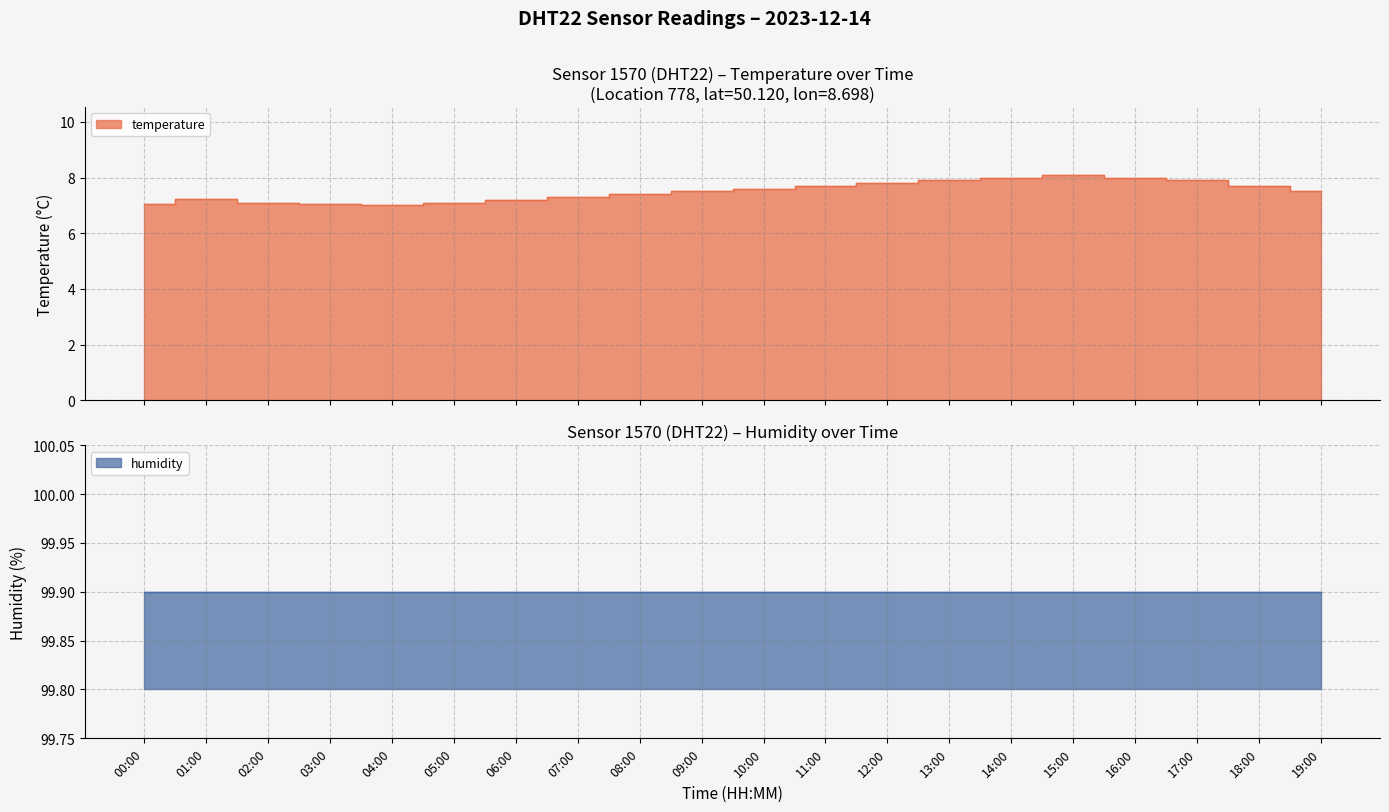

How many interior local valleys does the temperature series have?

1